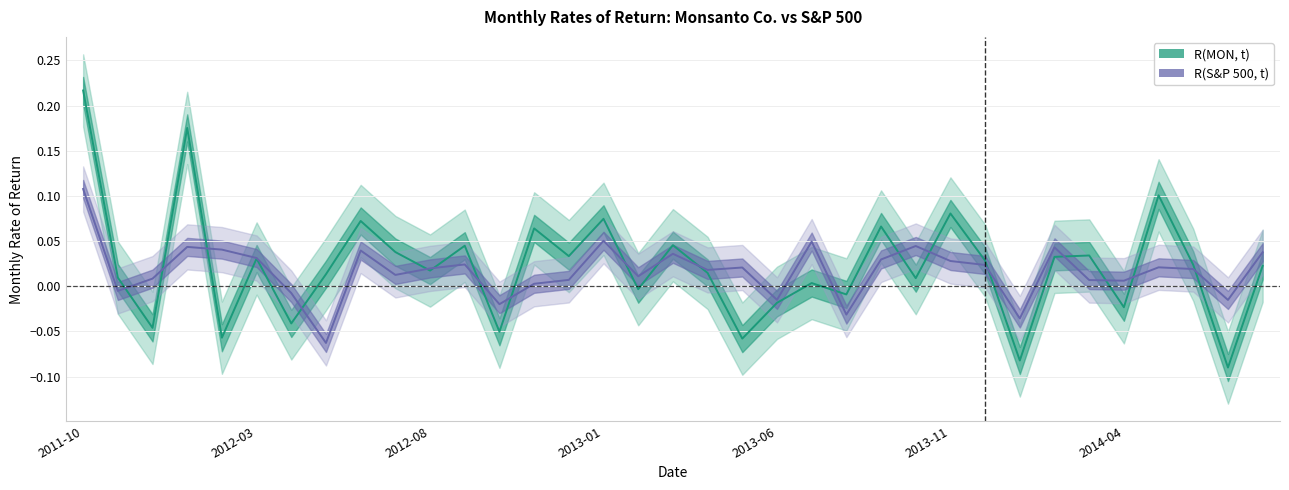

What is the difference between the second highest and minimum values in the R(MON, t) series?

0.3